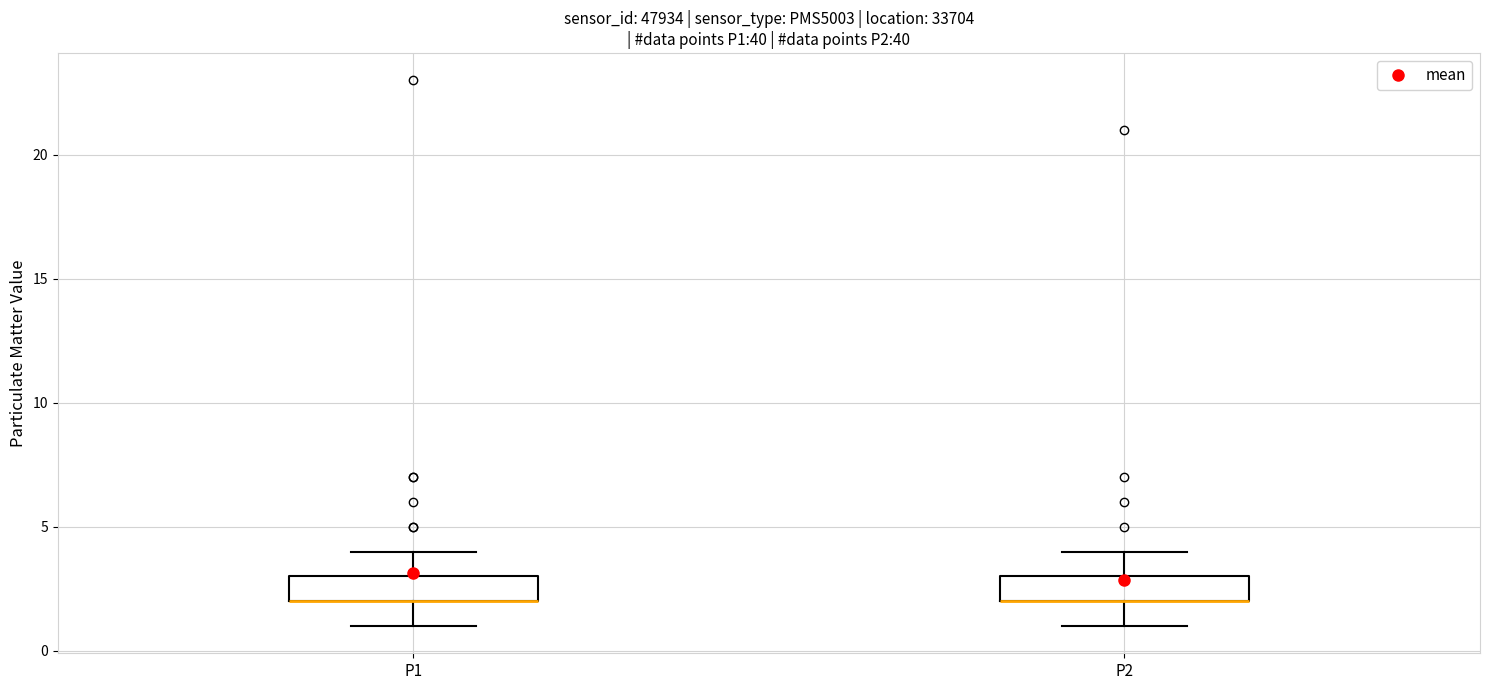

Reading left to right, transcribe this box plot: for each box, give where its median line is, the range the box spans, and where its two whiskers end, as read against the y-axis. The values are not printed on the chart, so give them approximately, as read against the axis.

P1: median 2 (drawn on the box's lower edge), box 2 to 3, whiskers 1 to 4
P2: median 2 (drawn on the box's lower edge), box 2 to 3, whiskers 1 to 4